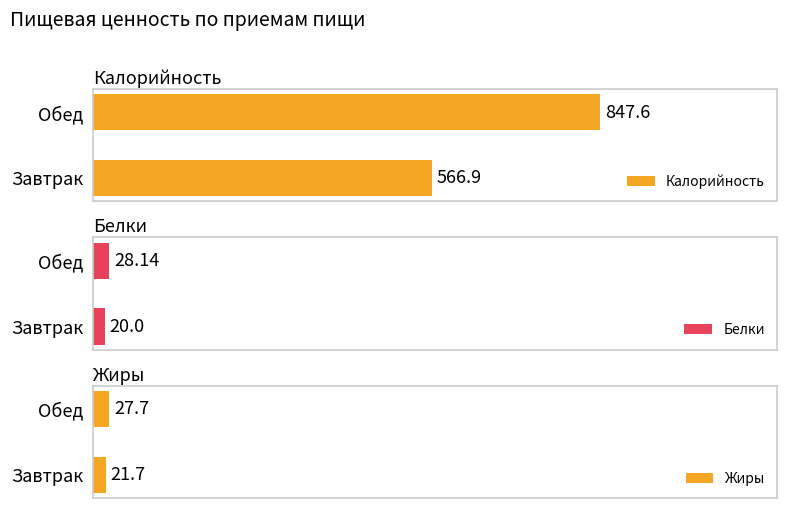

List the series in order of their peak value, highest first.

Калорийность, Белки, Жиры